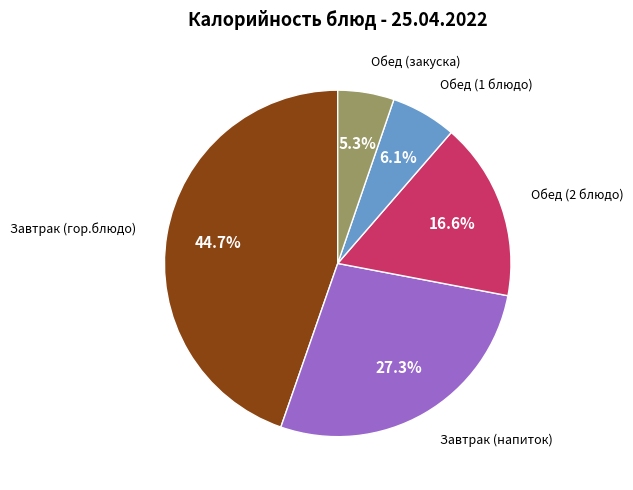

Is there any slice that represents more than half of the pie?

No